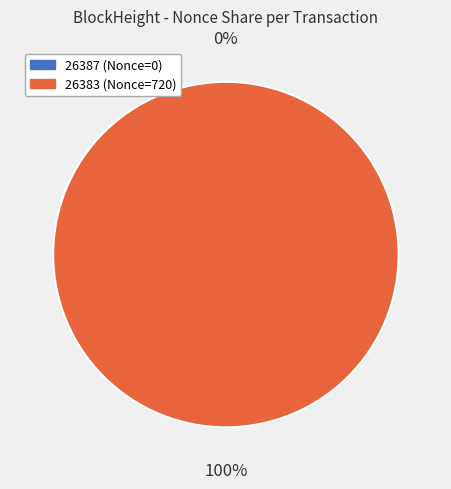

To the nearest percent, what is the difference between the 26387 and 26383 slice percentages?

100%